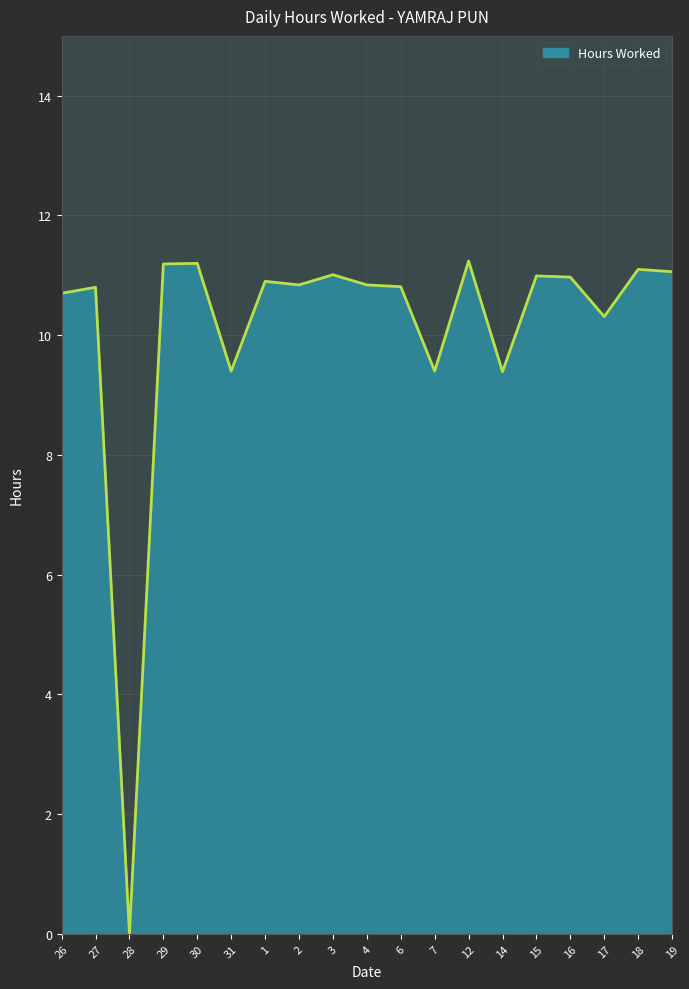

What position from the right is 6?

9